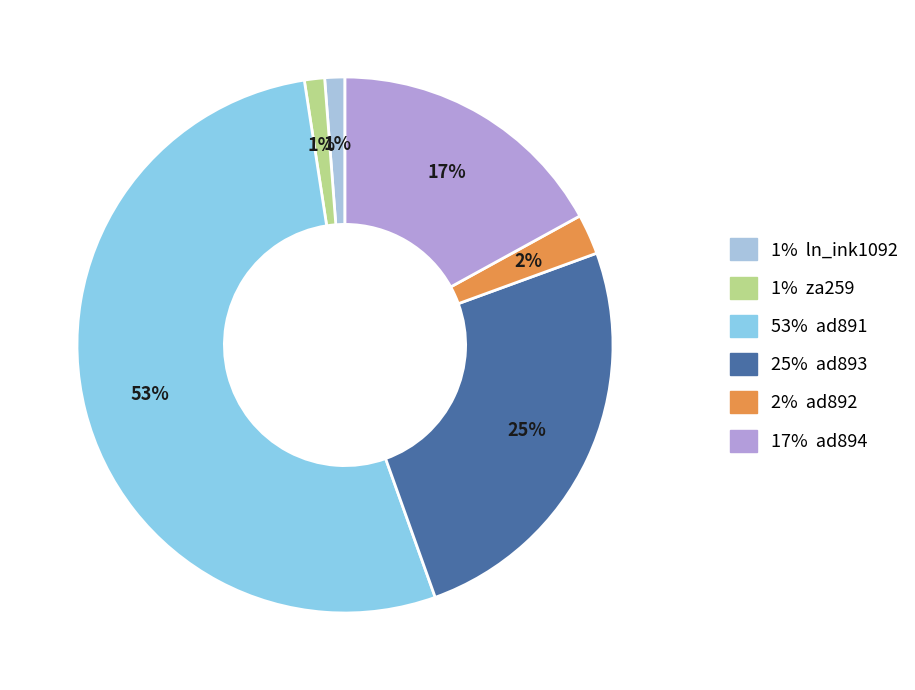

Count the number of slices in the pie.

6